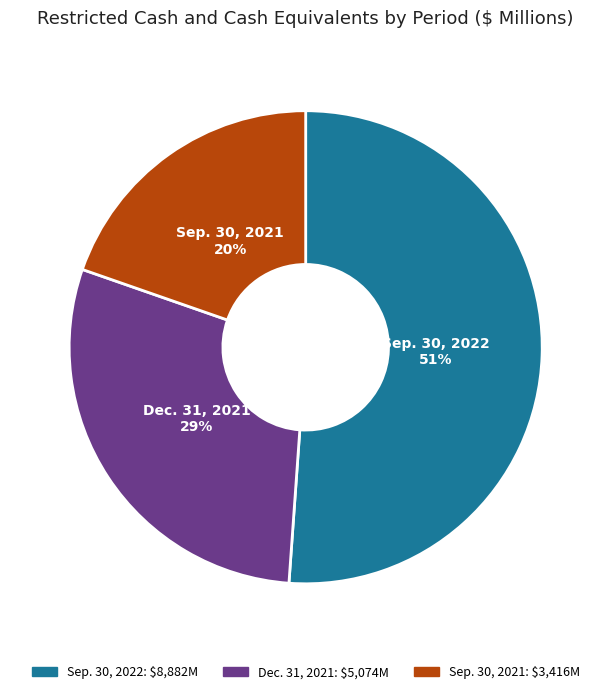

Which category has the smallest portion of the pie?

Sep. 30, 2021